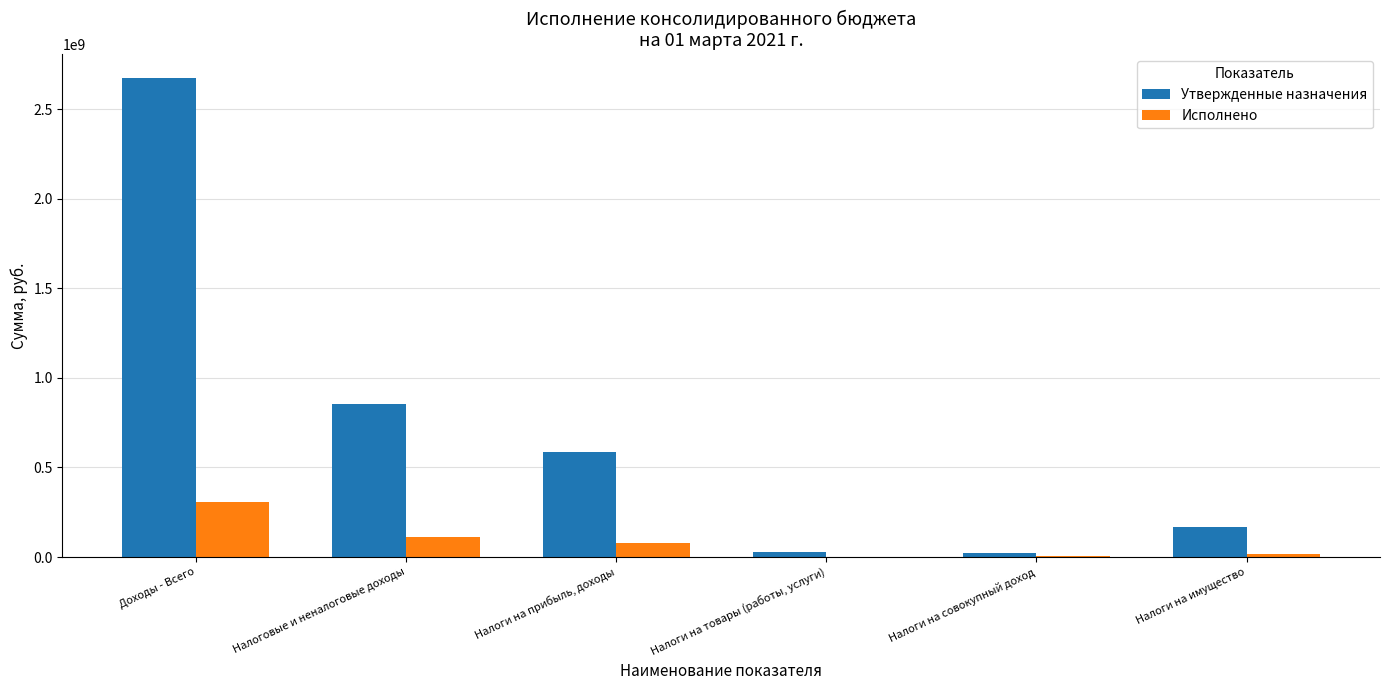

What is the maximum value for Исполнено?

307598372.3